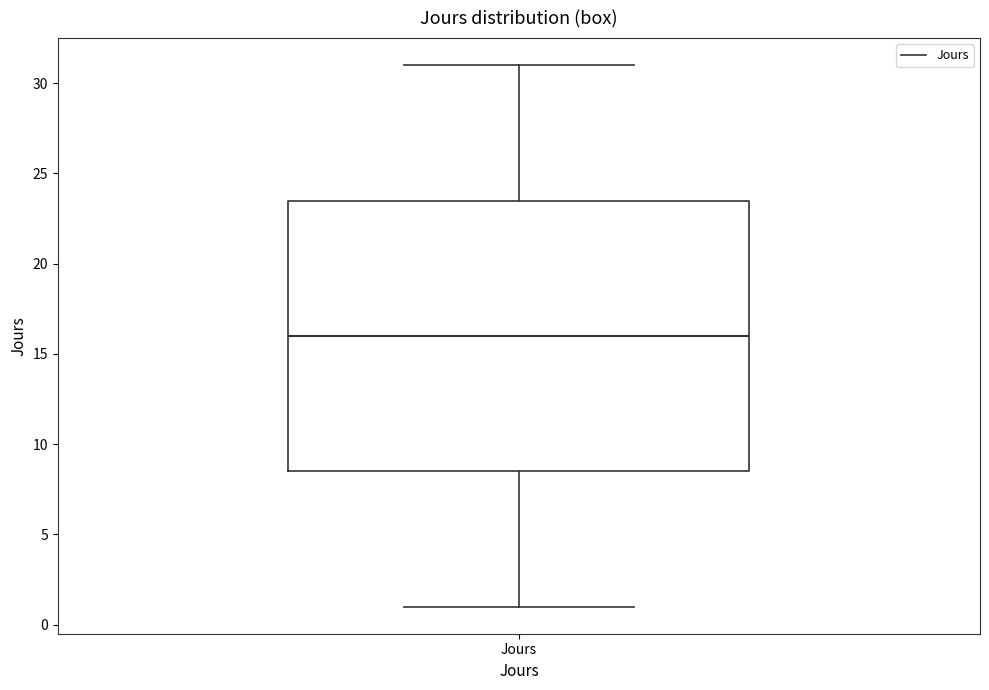

Read this box plot against the y-axis: the position of the median line, the range covered by the box, and the ends of both whiskers. The values are not printed on the chart, so give them approximately, as read against the axis.

median 16.0, box 8.5 to 23.5, whiskers 1.0 to 31.0